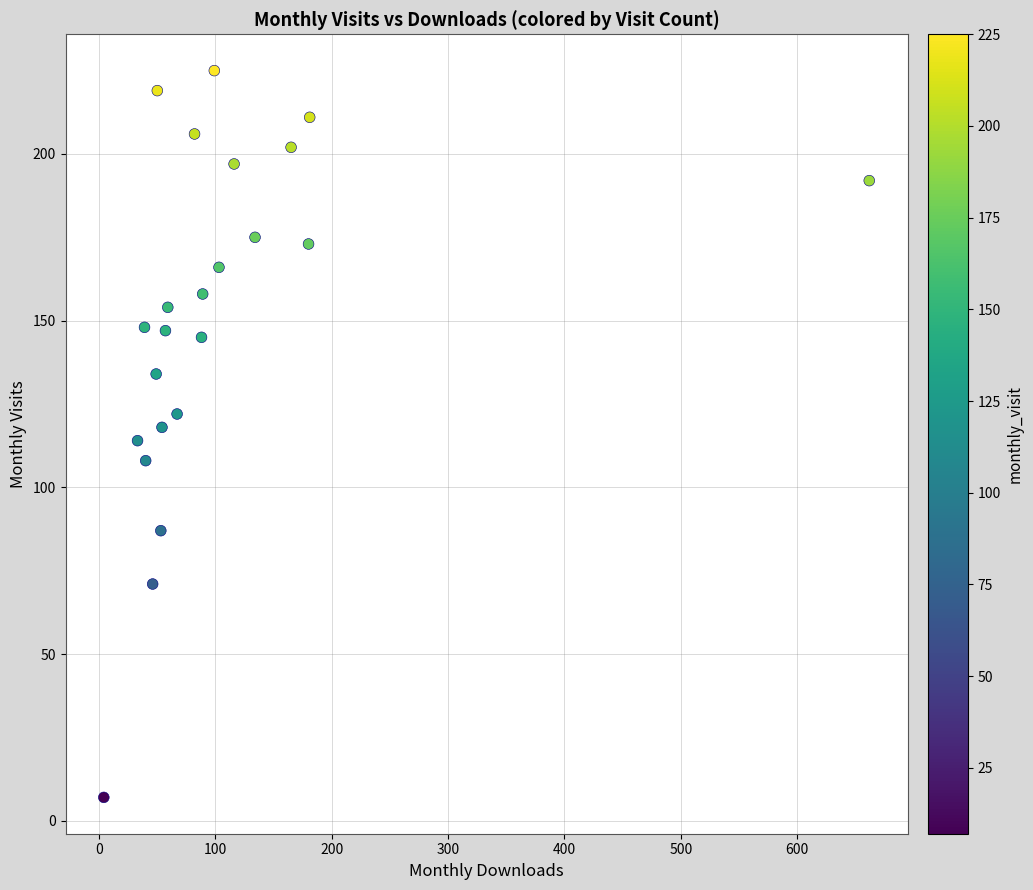

What is the range of Y values (max minus min)?

218